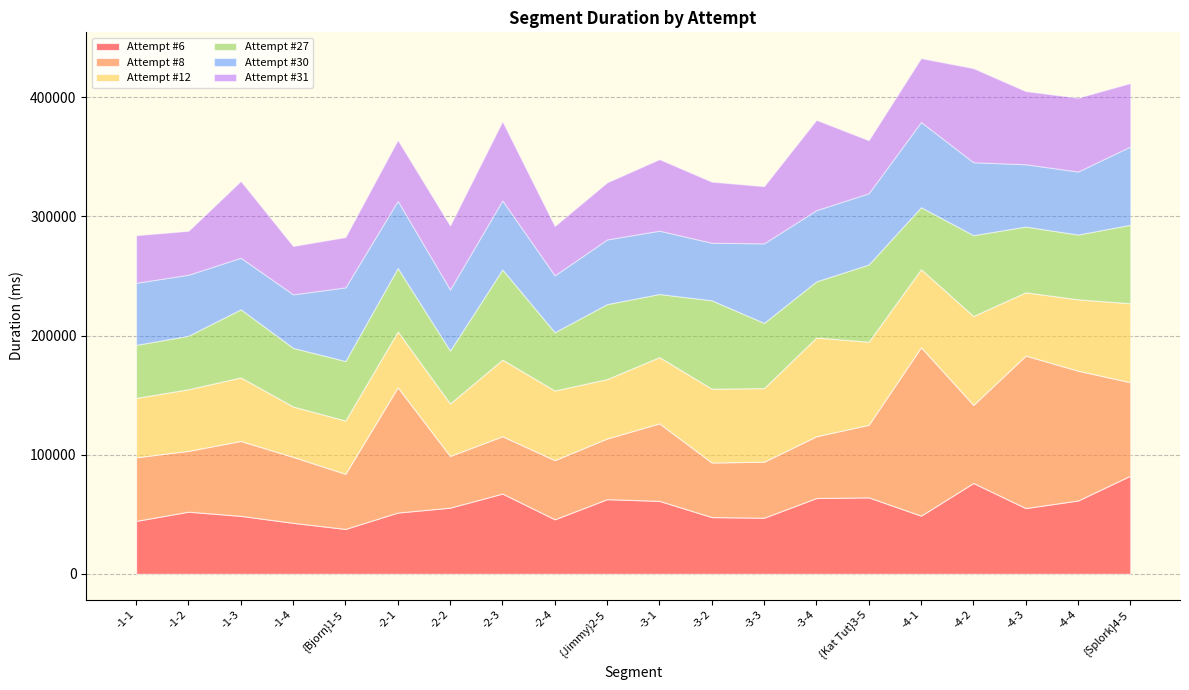

Between -4-1 and {Splork}4-5, which series saw the biggest shift?

Attempt #8